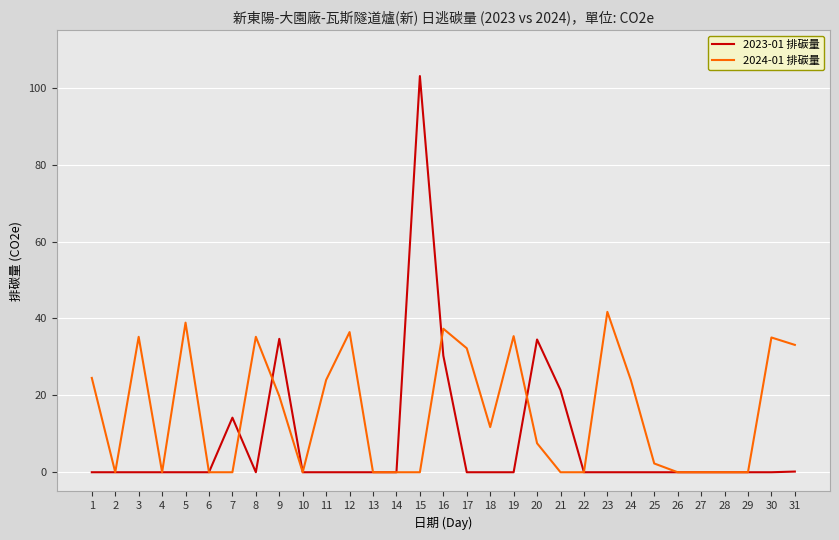

The value of 2024-01 排碳量 at 13 is 0.0. True or false?

True